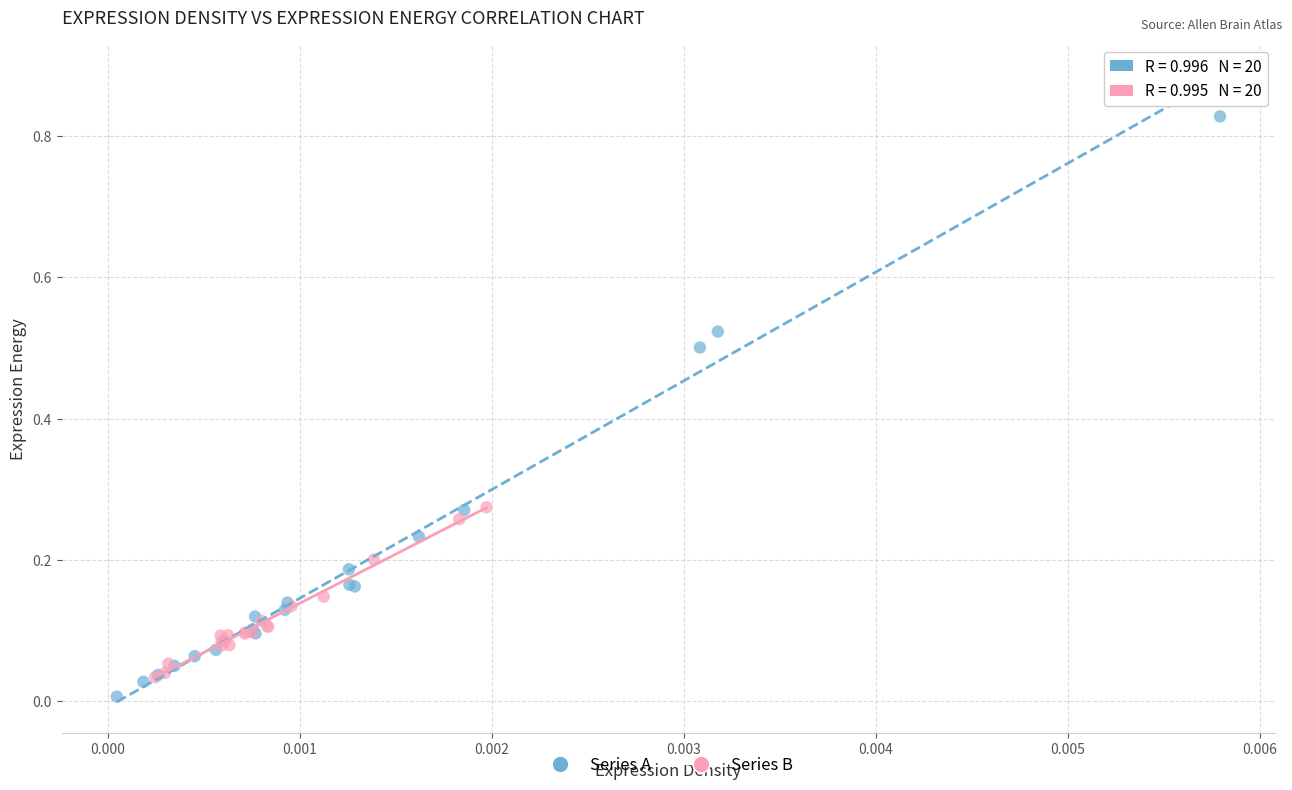

Which series contains the lowest Y value?

Series A